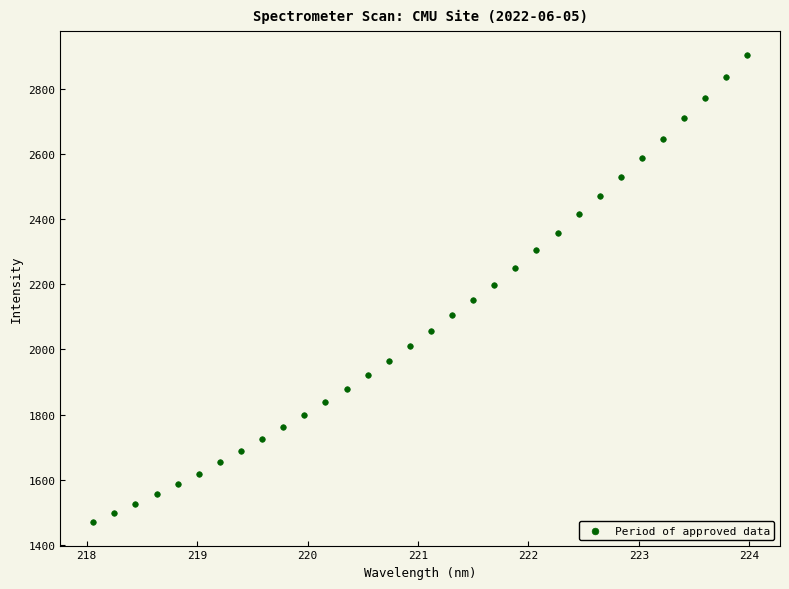

What is the range of X values (max minus min)?

5.9